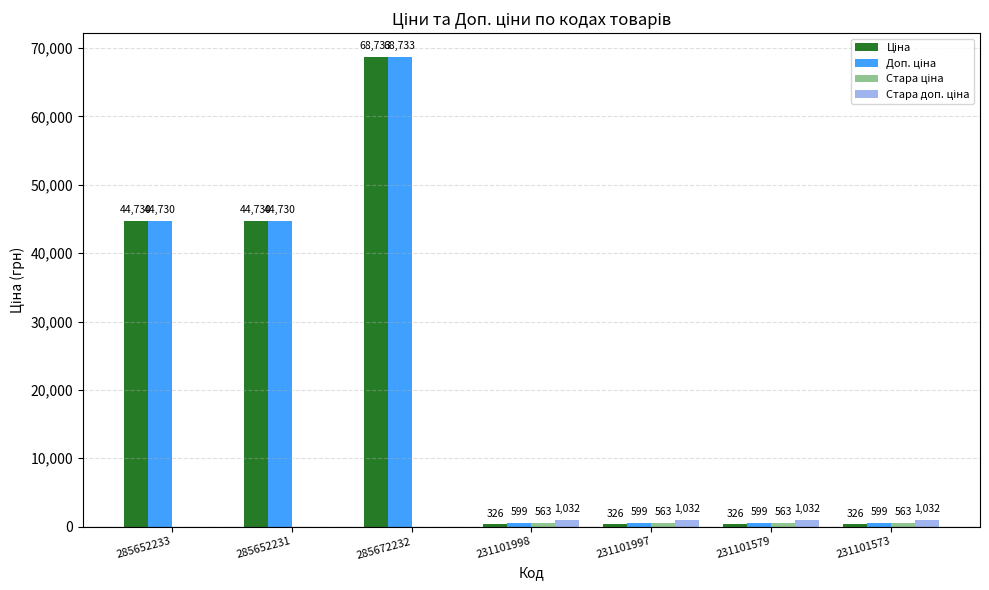

What is the greatest value displayed?

68732.9